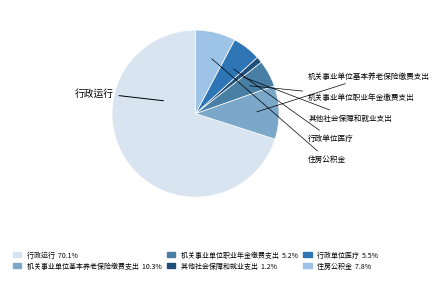

To the nearest percent, what portion does 机关事业单位基本养老保险缴费支出 represent?

10%